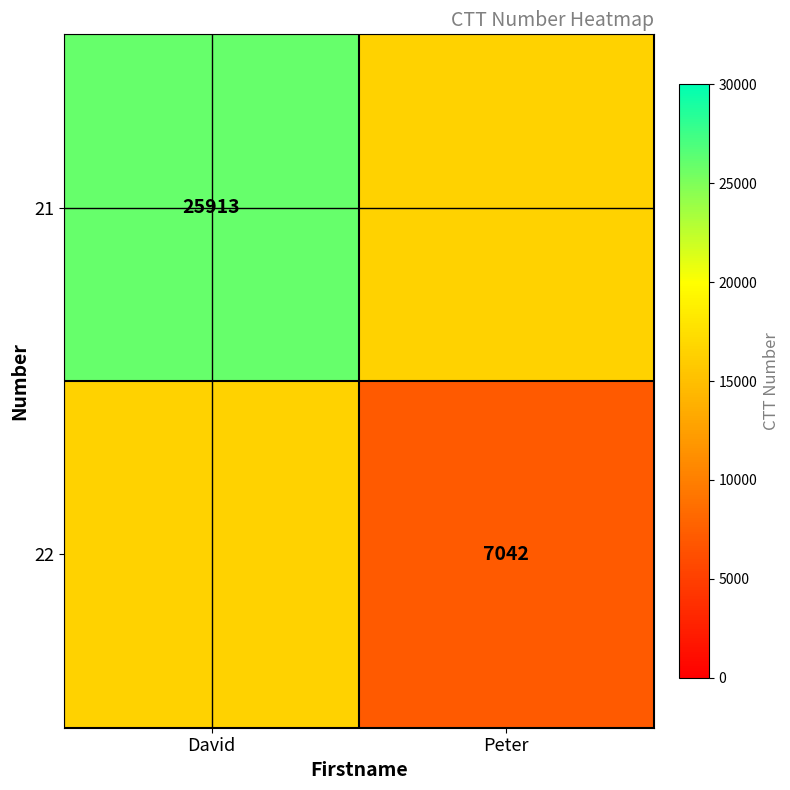

The value of 21 at David is 11792.0. True or false?

False